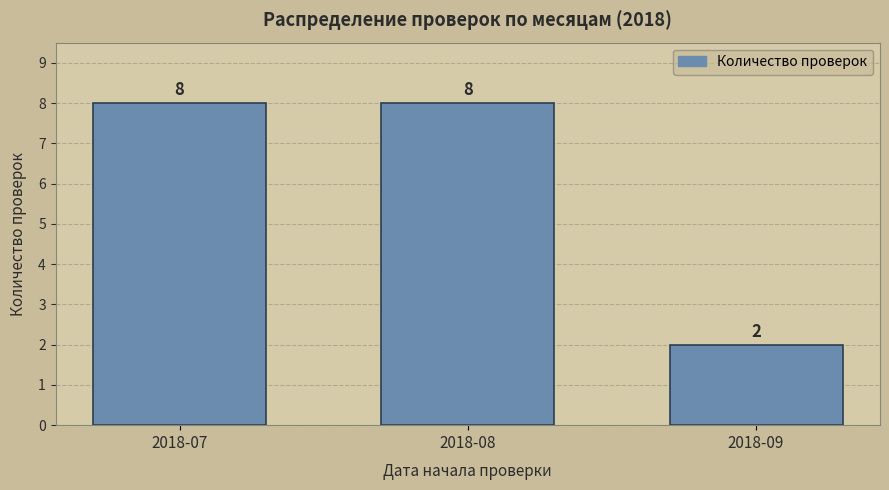

Reading left to right, extract all data points from this chart.

2018-07=8	2018-08=8	2018-09=2